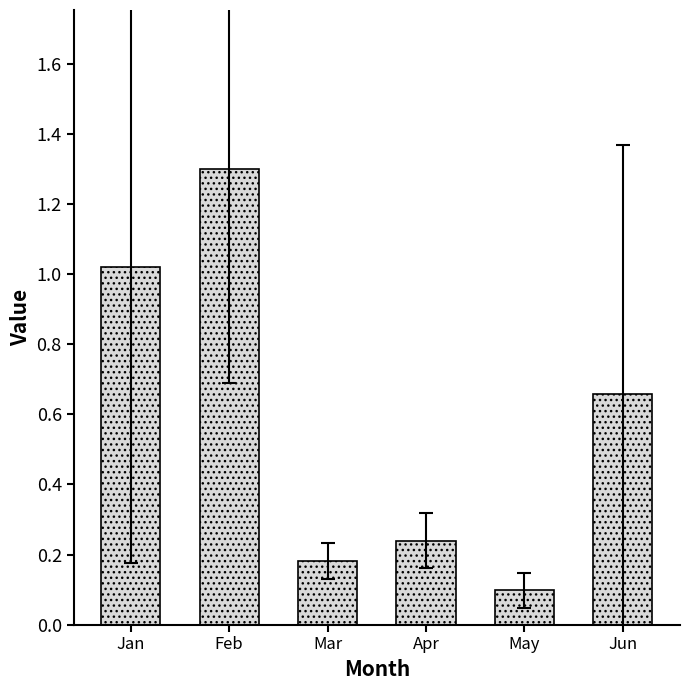

Rank the categories by value from lowest to highest.

May, Mar, Apr, Jun, Jan, Feb